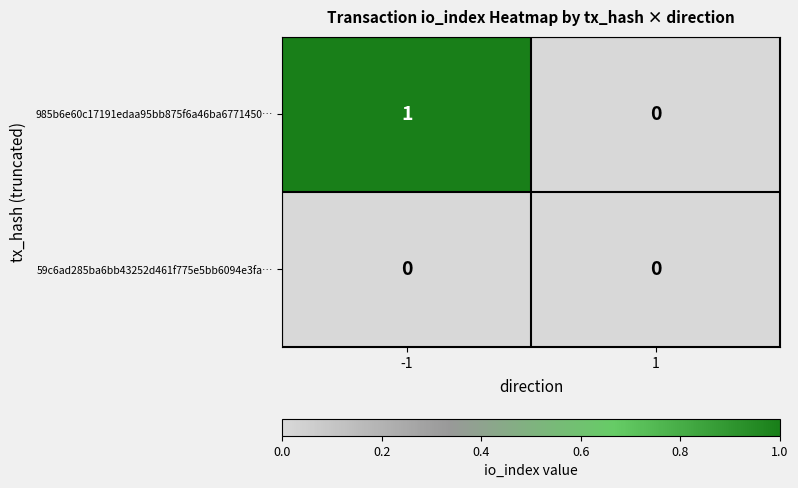

Which series has the largest total across all categories?

985b6e60c17191edaa95bb875f6a46ba6771450…